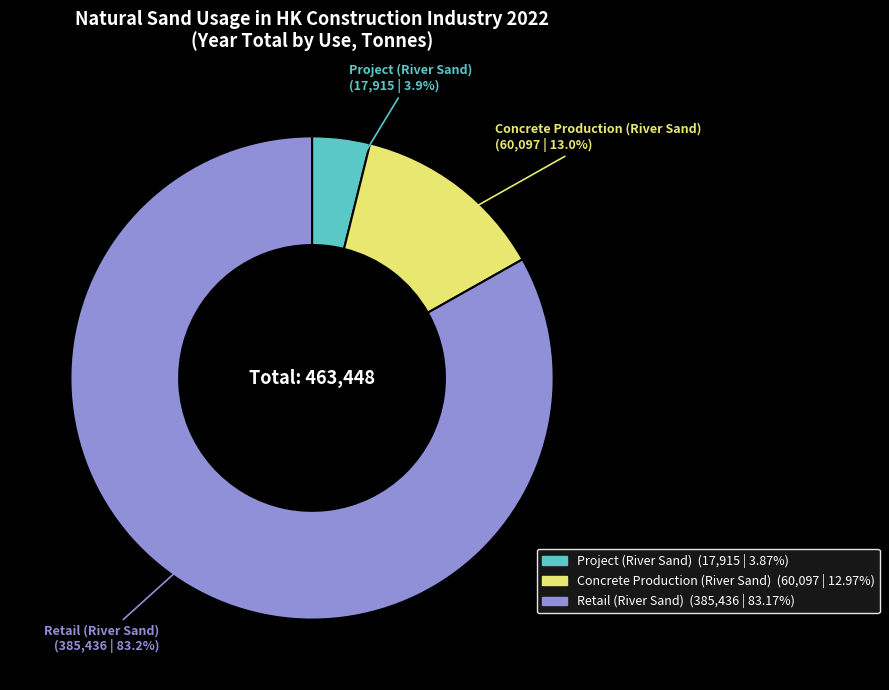

Does Project (River Sand) represent more than half of the total?

No